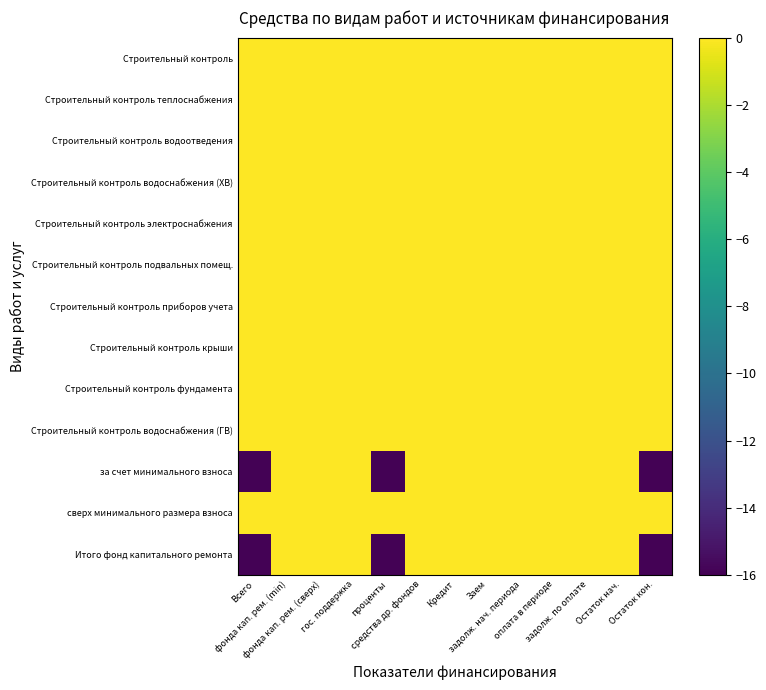

At which category is the sum across all series the highest?

фонда кап. рем. (min)